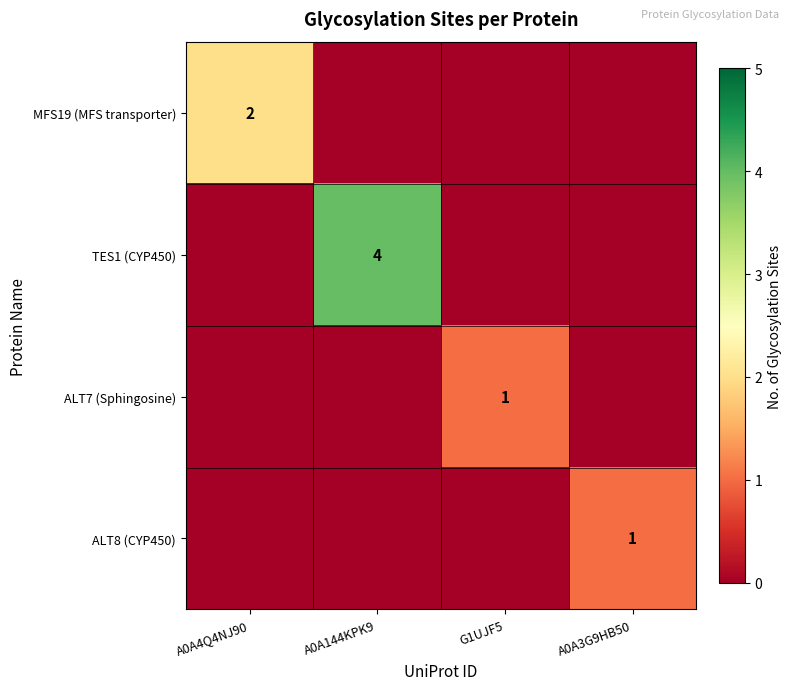

Is it true that TES1 (CYP450) equals 4 at A0A144KPK9?

True